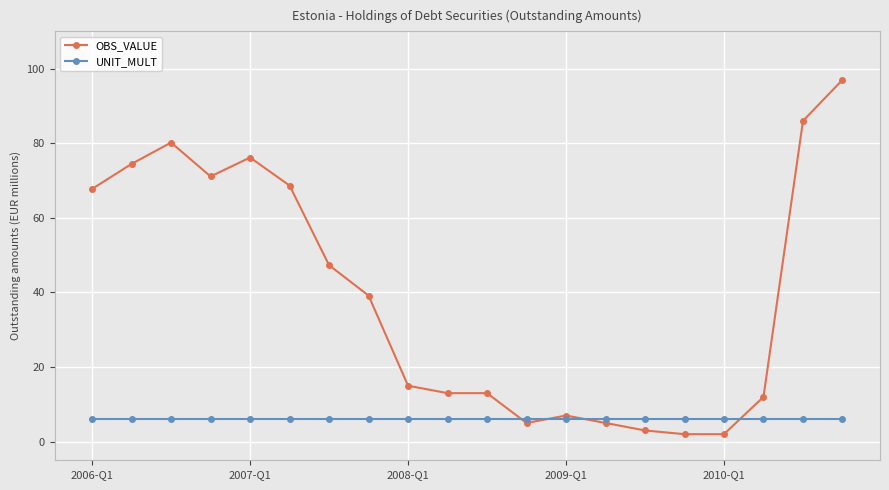

Does the chart have visible grid lines?

Yes